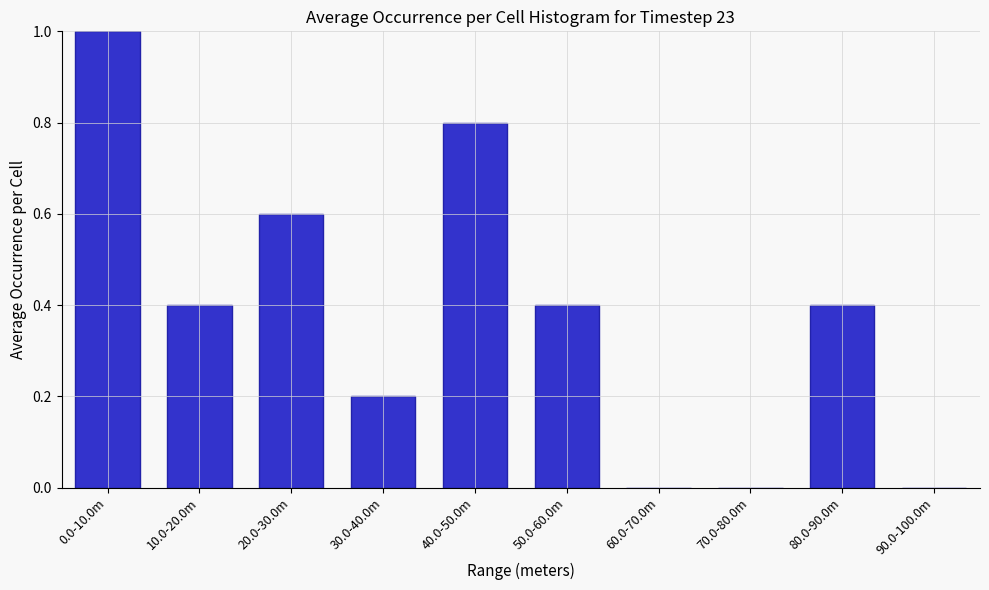

Reading left to right, transcribe all the data shown in this chart.

0.0-10.0m=1.0	10.0-20.0m=0.4	20.0-30.0m=0.6	30.0-40.0m=0.2	40.0-50.0m=0.8	50.0-60.0m=0.4	60.0-70.0m=0.0	70.0-80.0m=0.0	80.0-90.0m=0.4	90.0-100.0m=0.0